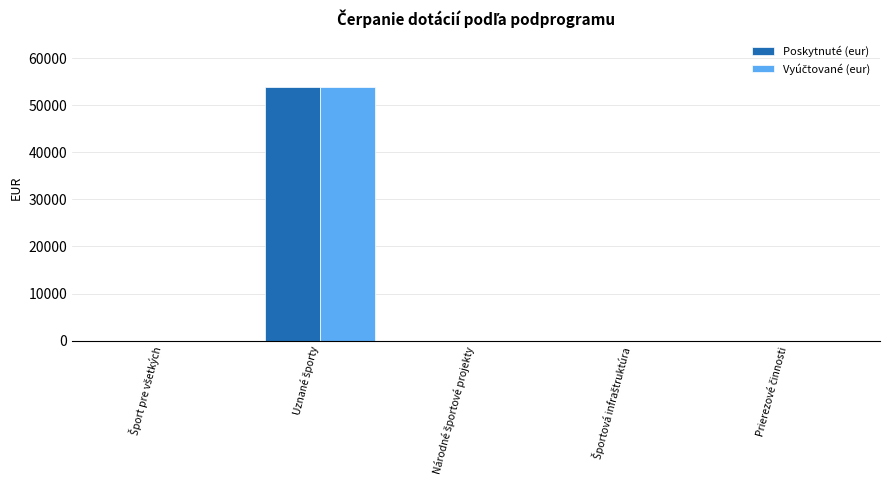

What is the highest value of the Poskytnuté (eur) series?

53941.0